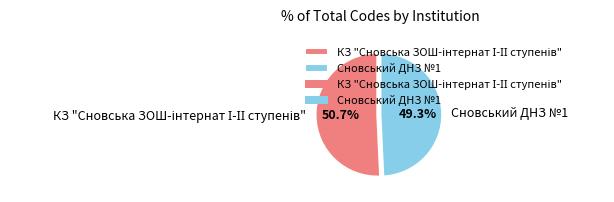

Does Сновський ДНЗ №1 represent more than half of the total?

No